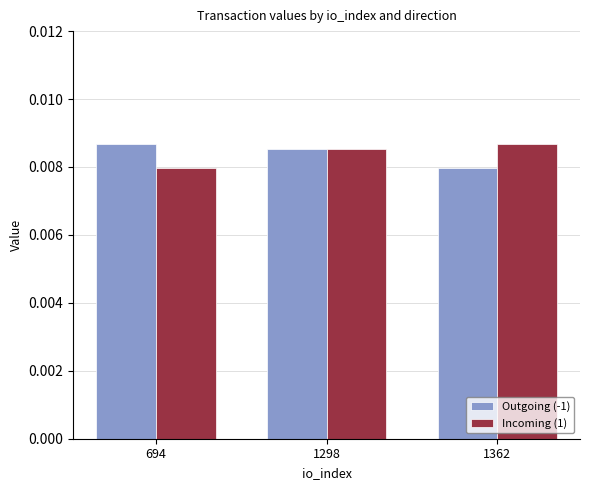

How many Outgoing (-1) values are between 0 and 1?

3